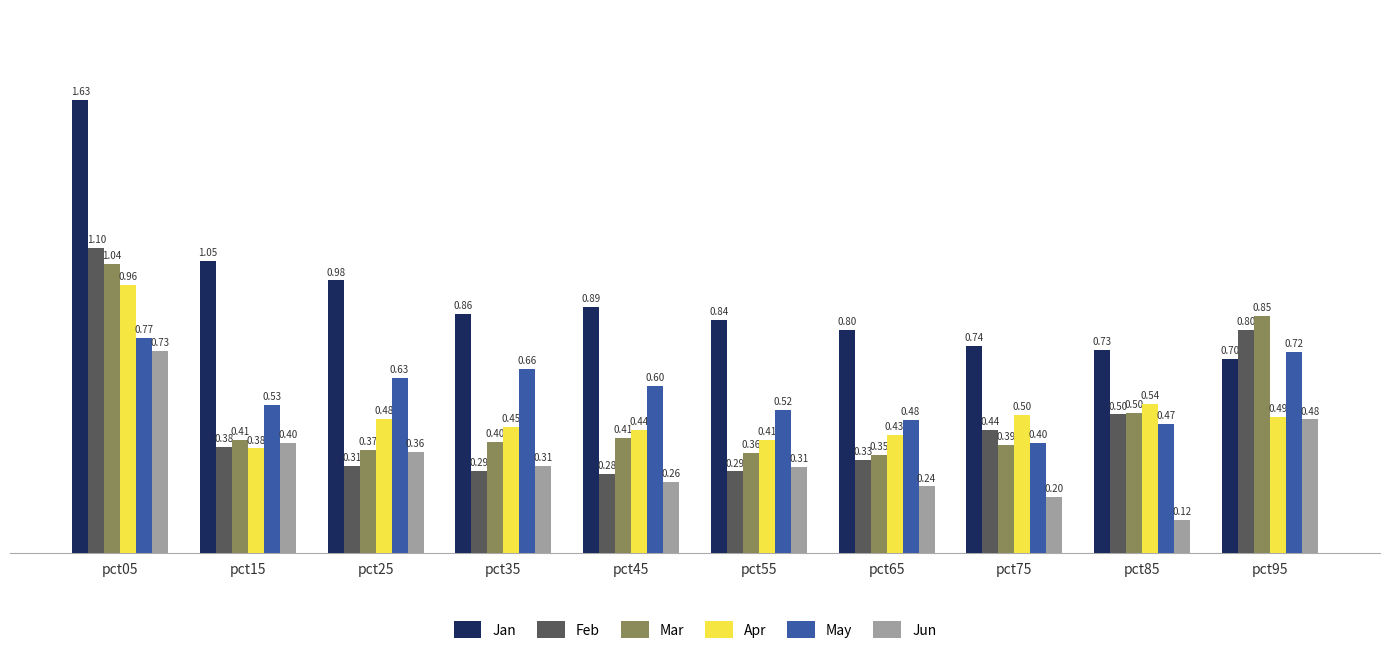

At which category does the chart reach its minimum across all series?

pct85